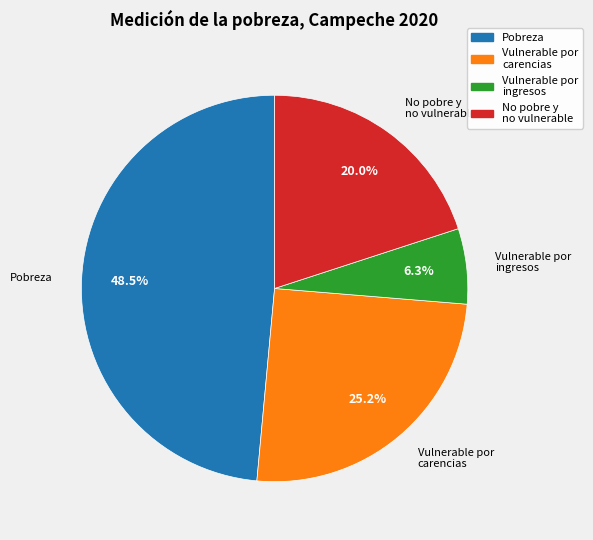

Is there any slice that represents more than half of the pie?

No